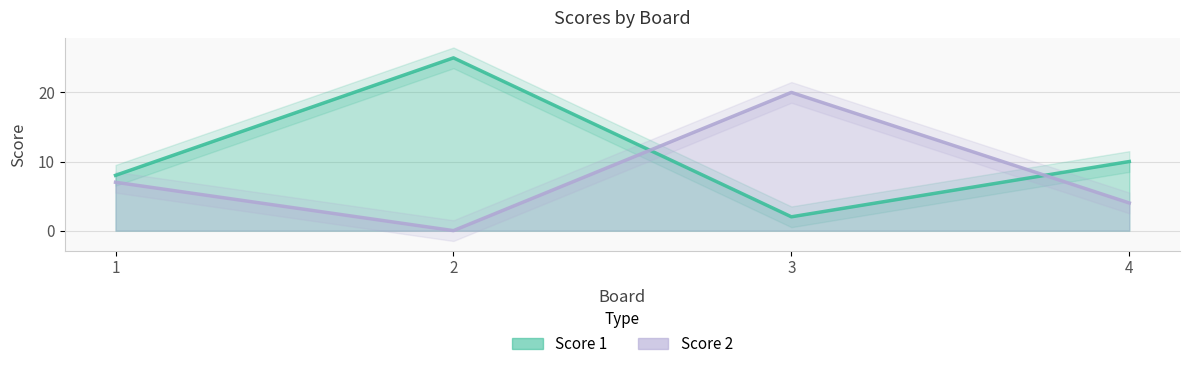

Is it true that Score 1 equals 2 at 3?

True